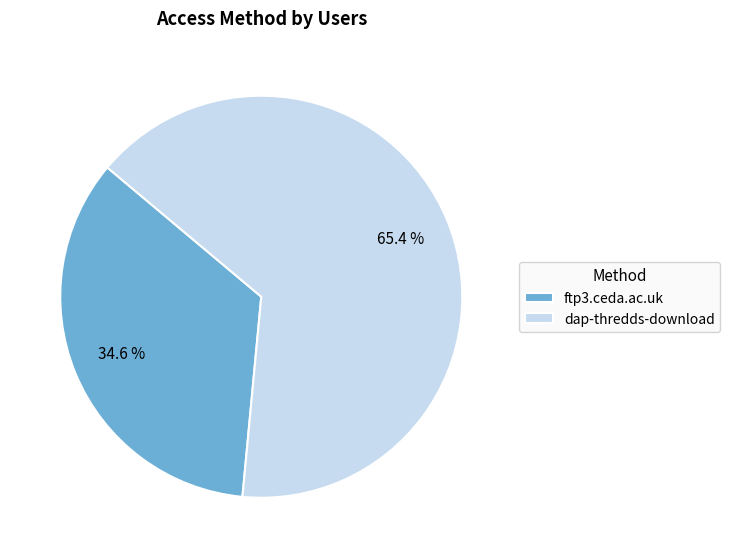

To the nearest percent, what is the difference between the dap-thredds-download and ftp3.ceda.ac.uk slice percentages?

31%